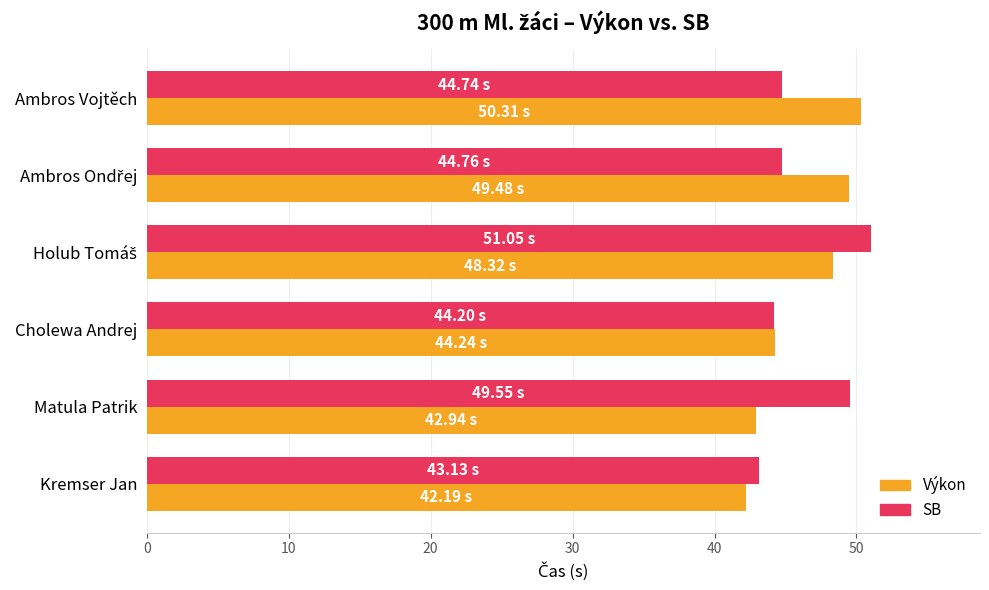

What is the sum of the SB values at Cholewa Andrej and Matula Patrik?

93.8